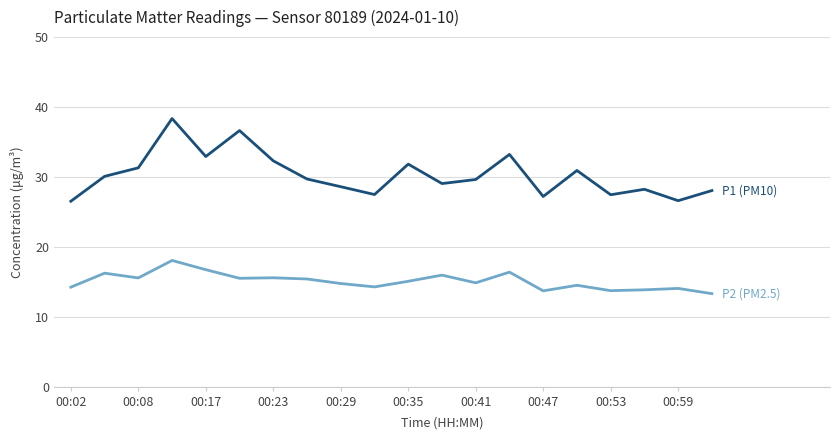

What is the smallest value displayed?

13.3